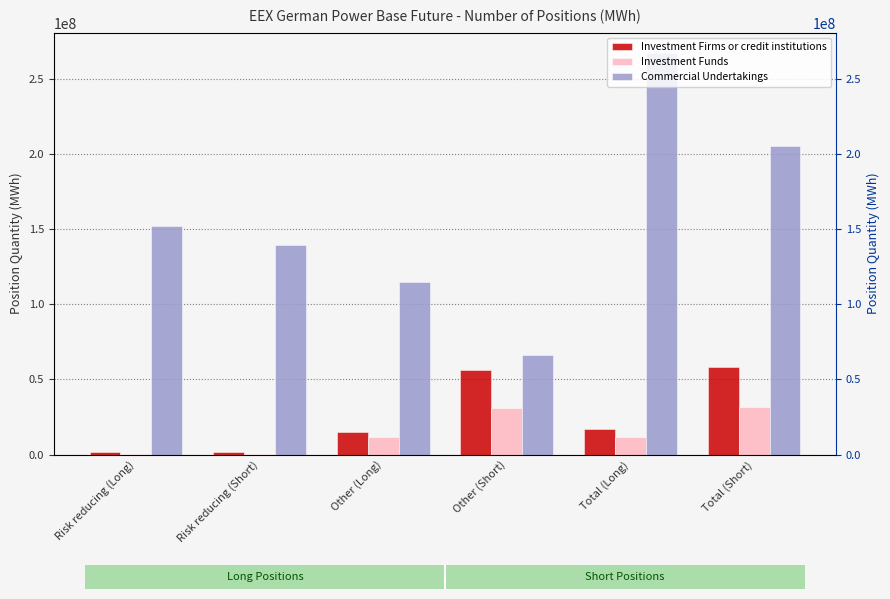

The value of Investment Firms or credit institutions at Other (Short) is 56386761.5. True or false?

True